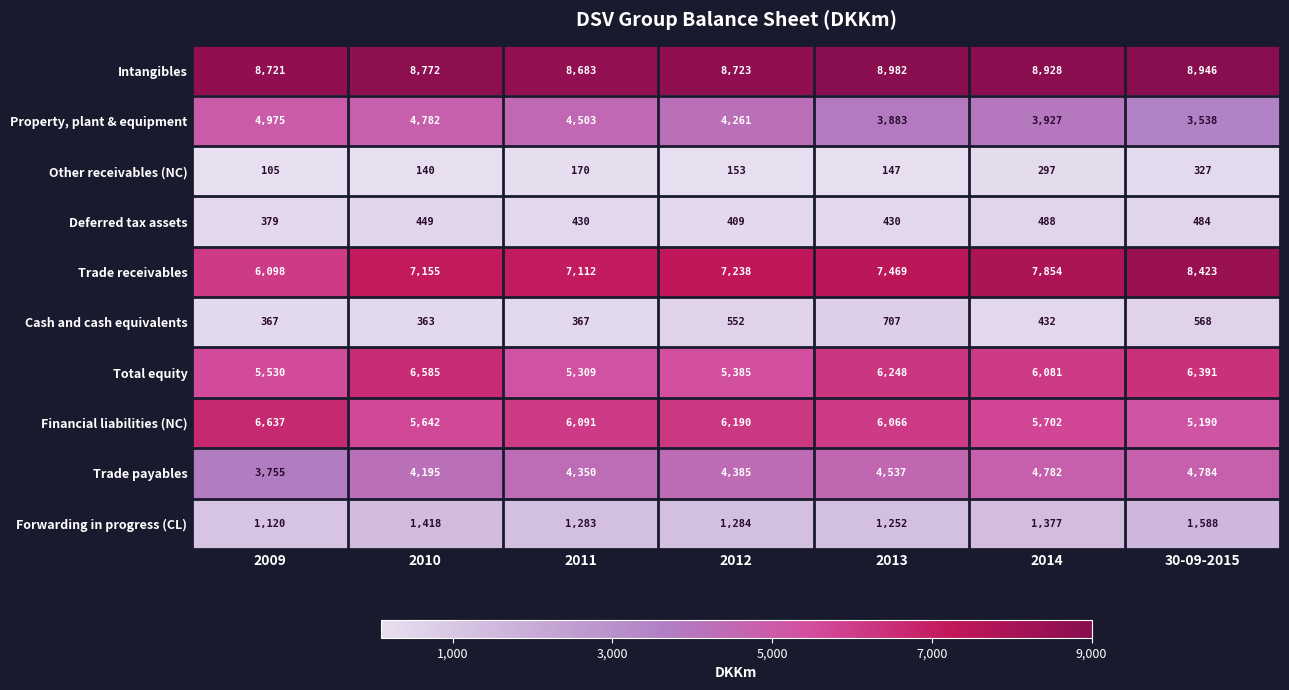

Which series has the largest range (max minus min)?

Trade receivables